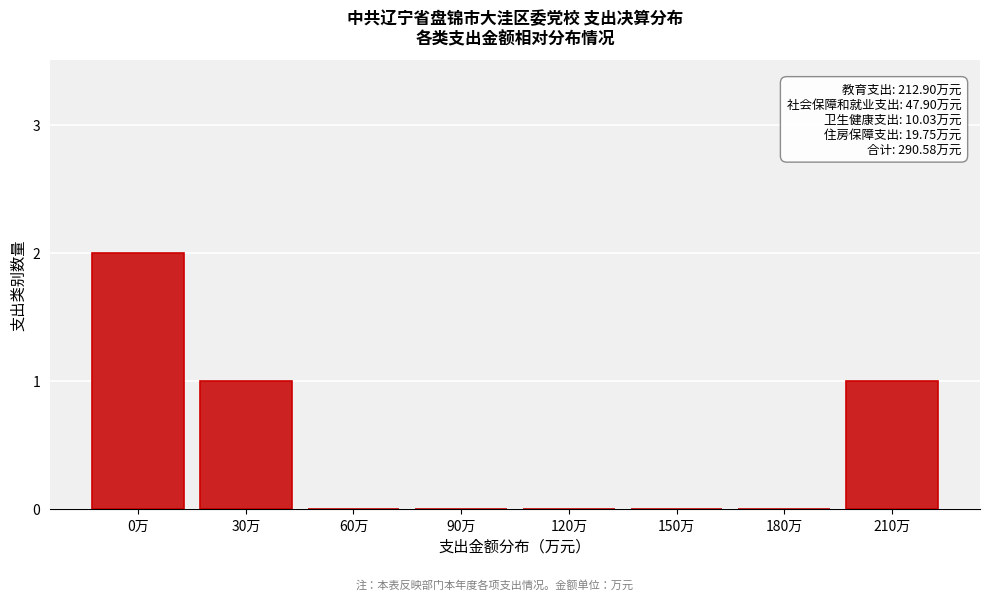

Reading right to left, what are all the values shown in this chart?

210万=1	180万=0	150万=0	120万=0	90万=0	60万=0	30万=1	0万=2